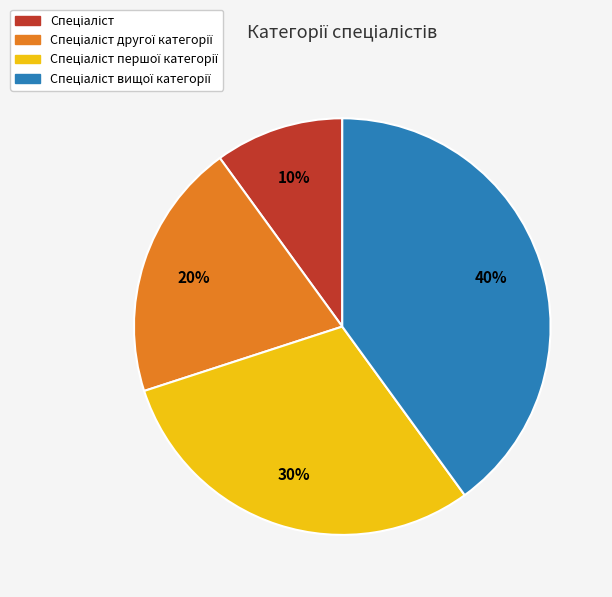

Is there any slice that represents more than half of the pie?

No